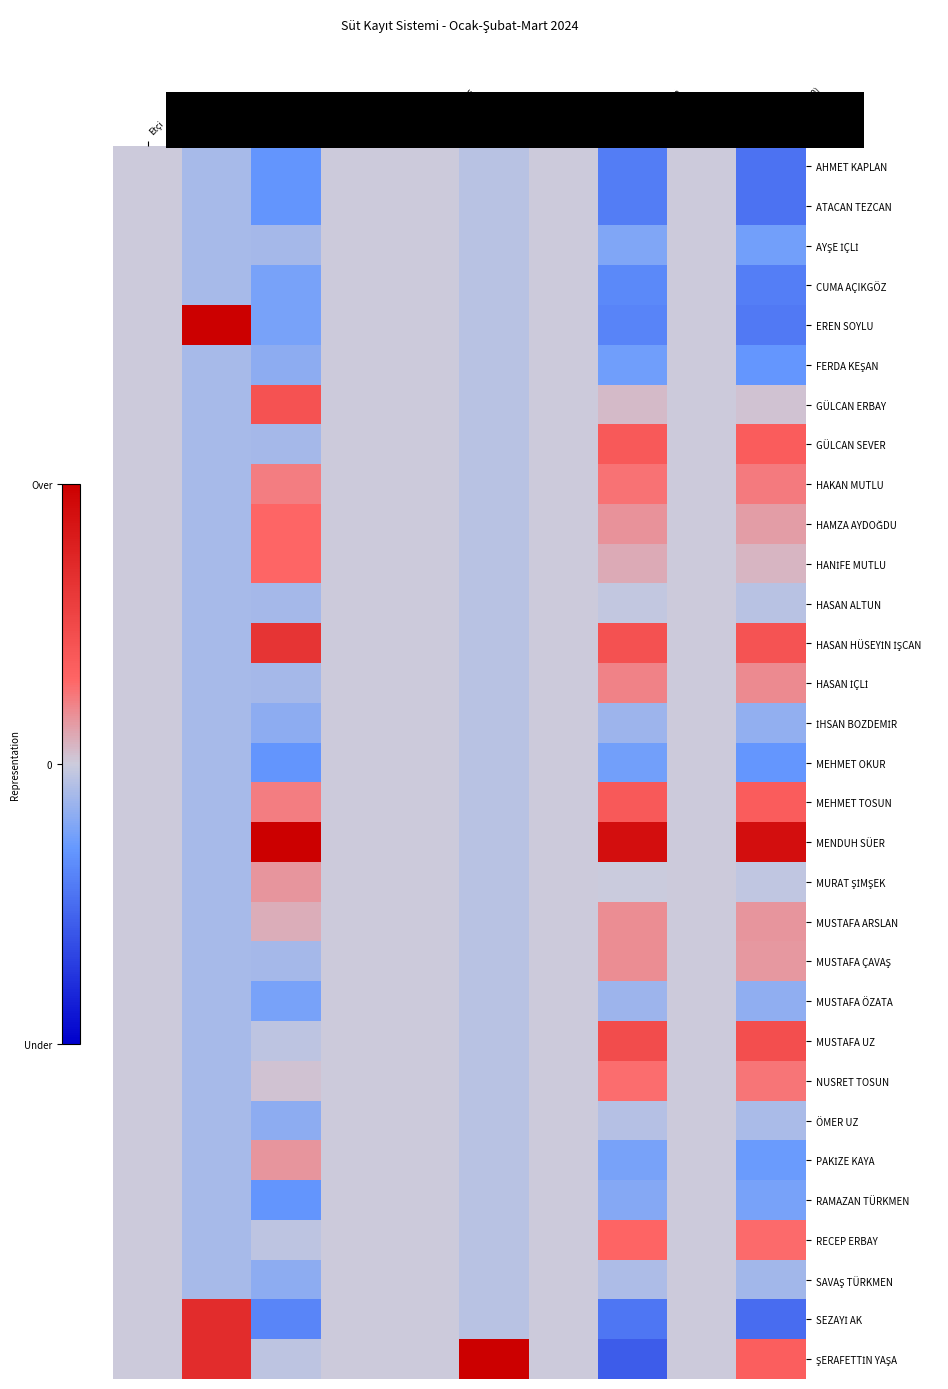

Is the value of HAMZA AYDOĞDU at Soğutulmamış greater than the value of GÜLCAN SEVER at Yerli?

No